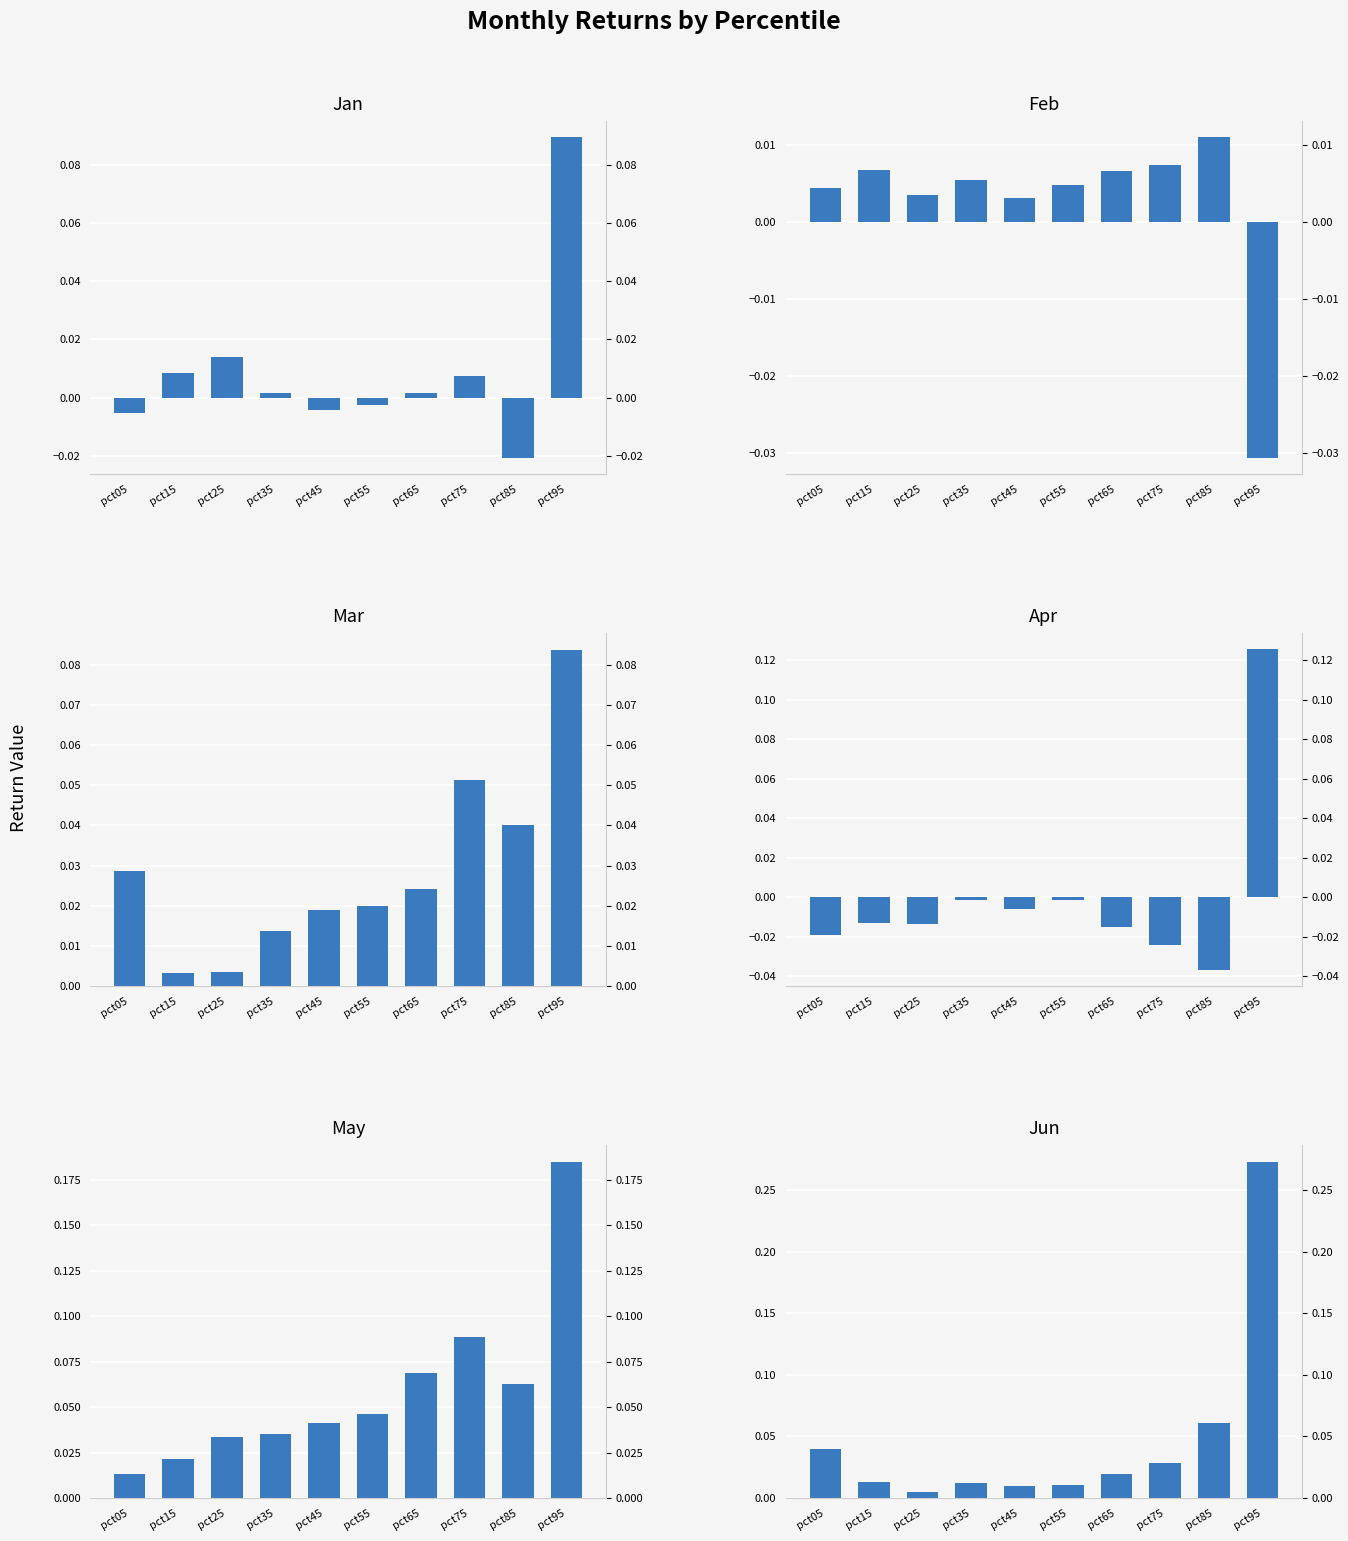

At pct65, list the series in order from smallest to largest.

Apr, Jan, Feb, Jun, Mar, May